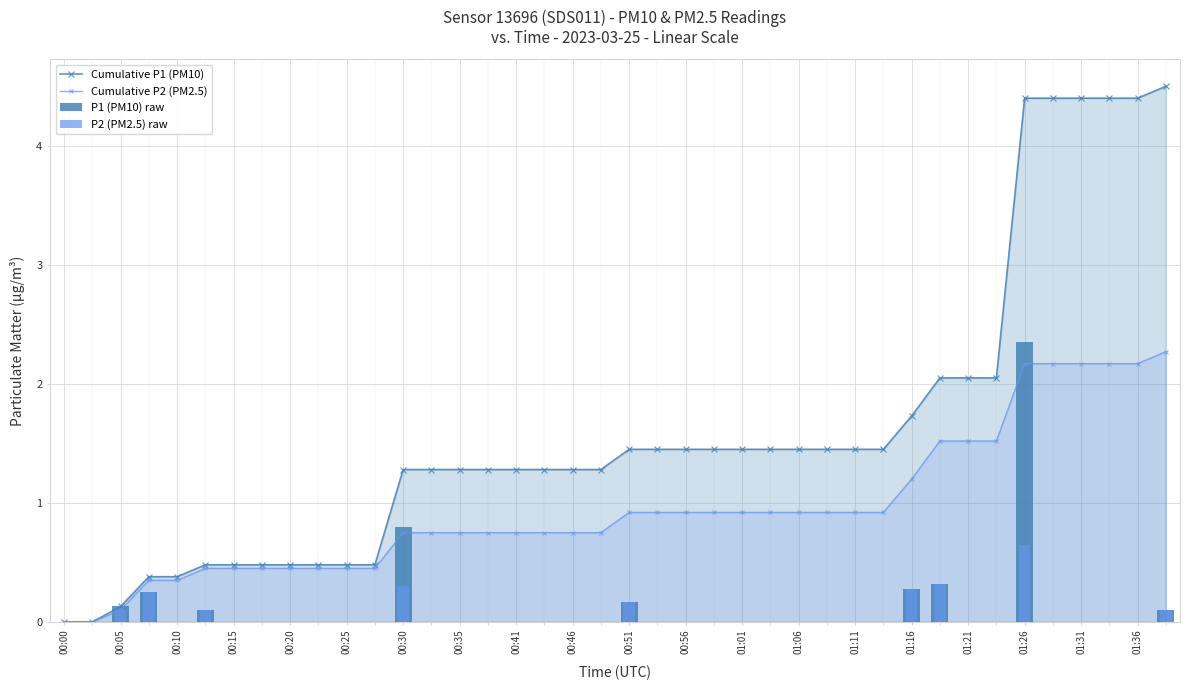

True or false: Cumulative P2 (PM2.5) has a value of 0.1 at 00:15.

False